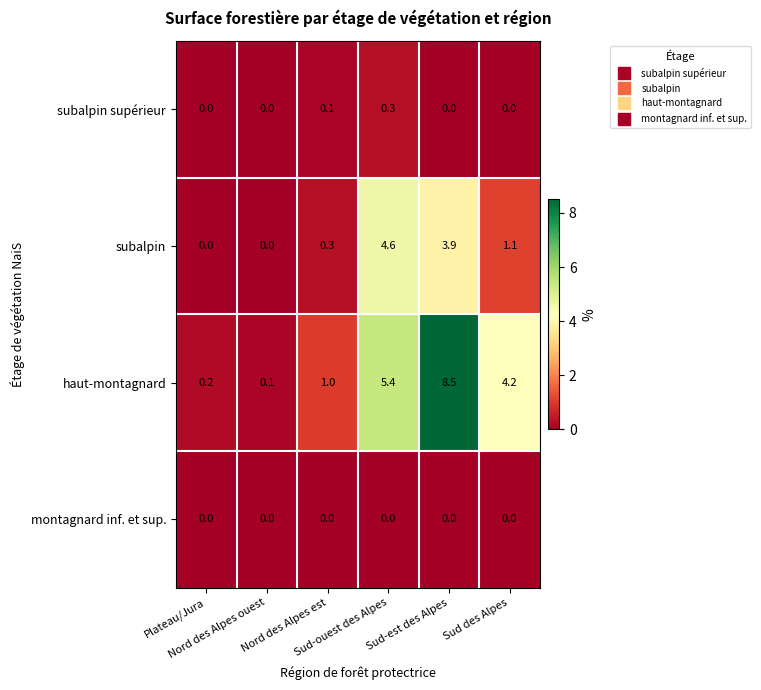

At which category is the sum across all series the highest?

Sud-est des Alpes